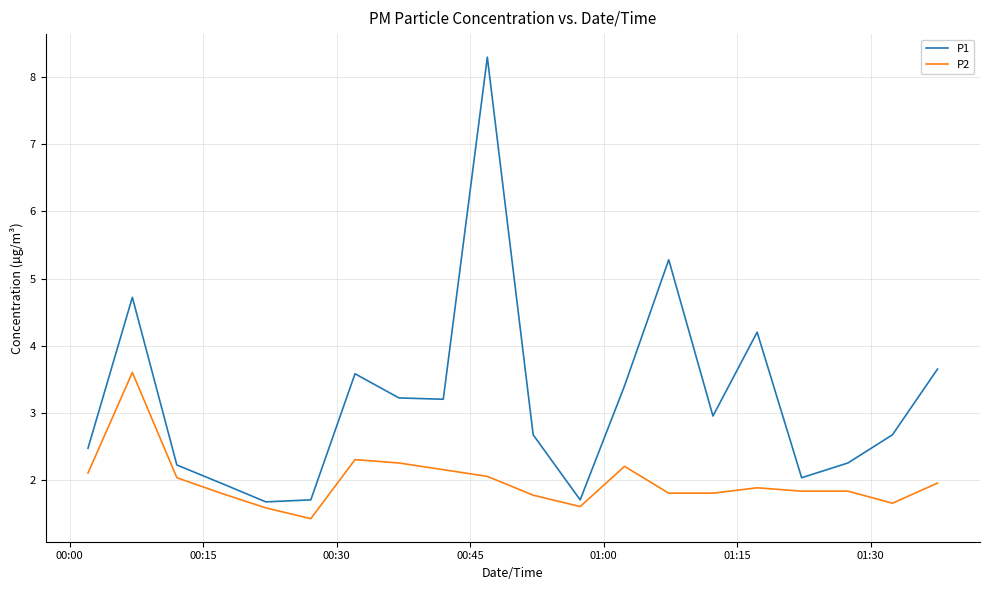

Which series has the largest total across all categories?

P1